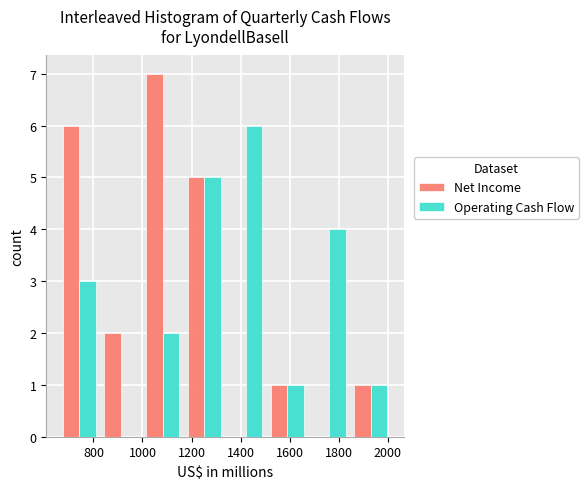

Reading left to right, list every range on the x-axis with the height of the bar of each series over it. Neither the bar edges nor the heights are printed on the chart, so give them approximately, as read against the axes.

660 to 820: Net Income=6	Operating Cash Flow=3
820 to 1000: Net Income=2	Operating Cash Flow=0
1000 to 1160: Net Income=7	Operating Cash Flow=2
1160 to 1340: Net Income=5	Operating Cash Flow=5
1340 to 1500: Net Income=0	Operating Cash Flow=6
1500 to 1680: Net Income=1	Operating Cash Flow=1
1680 to 1840: Net Income=0	Operating Cash Flow=4
1840 to 2020: Net Income=1	Operating Cash Flow=1